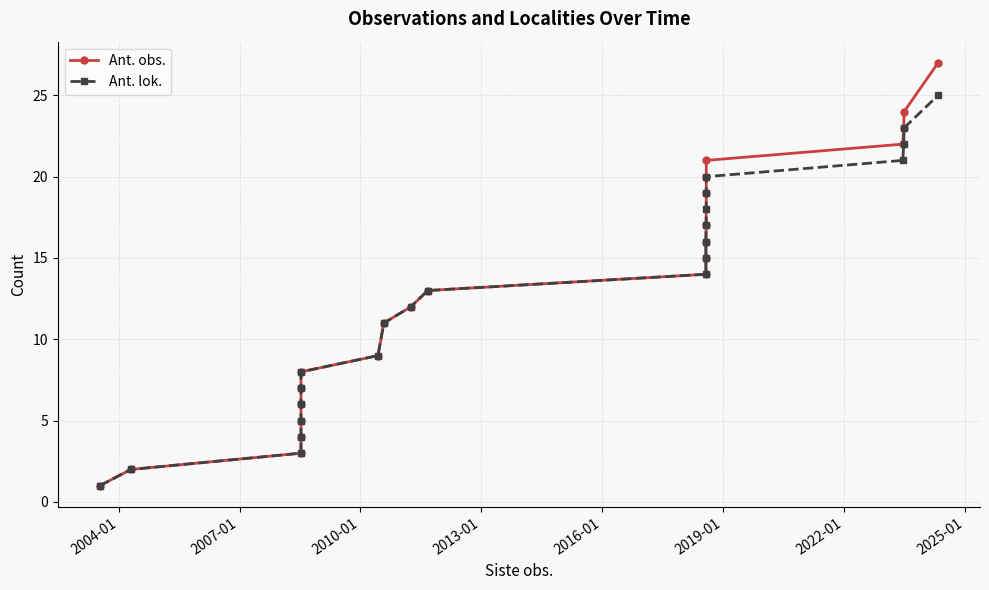

What is the maximum value shown in the chart?

27